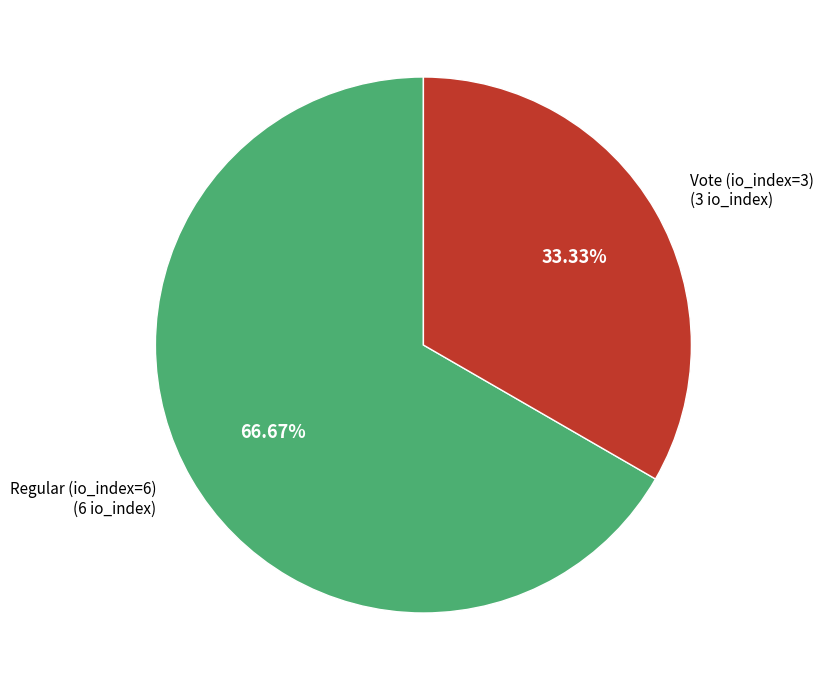

How many segments does this pie chart have?

2